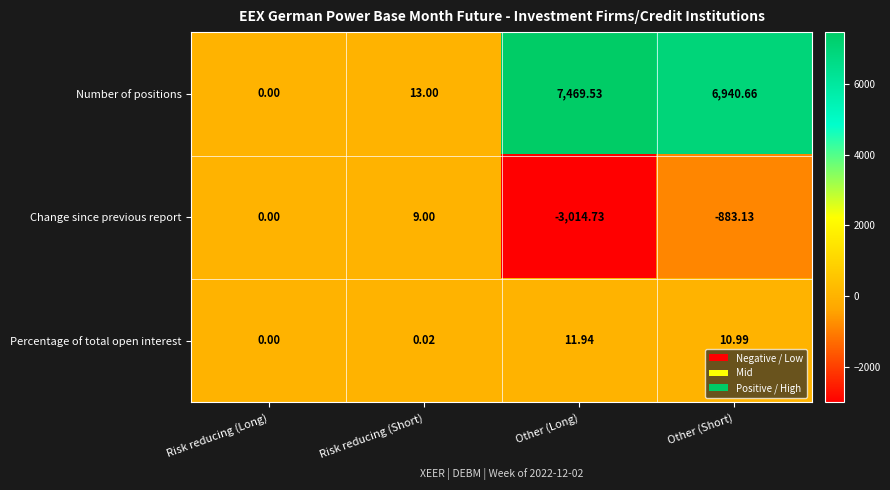

Between Risk reducing (Short) and Other (Short), which series saw the biggest shift?

Number of positions